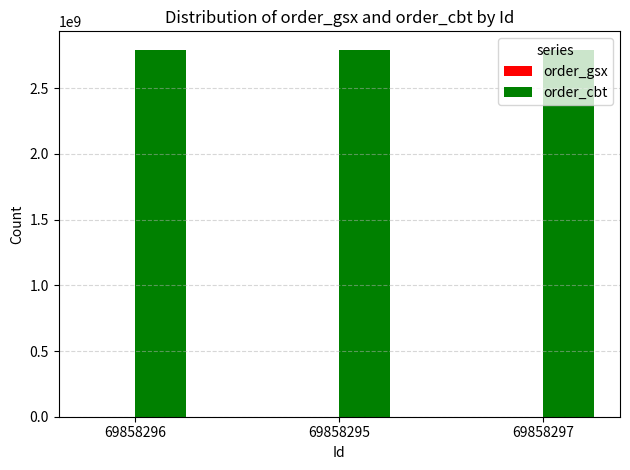

True or false: order_cbt has a value of 4193602006 at 69858296.

False